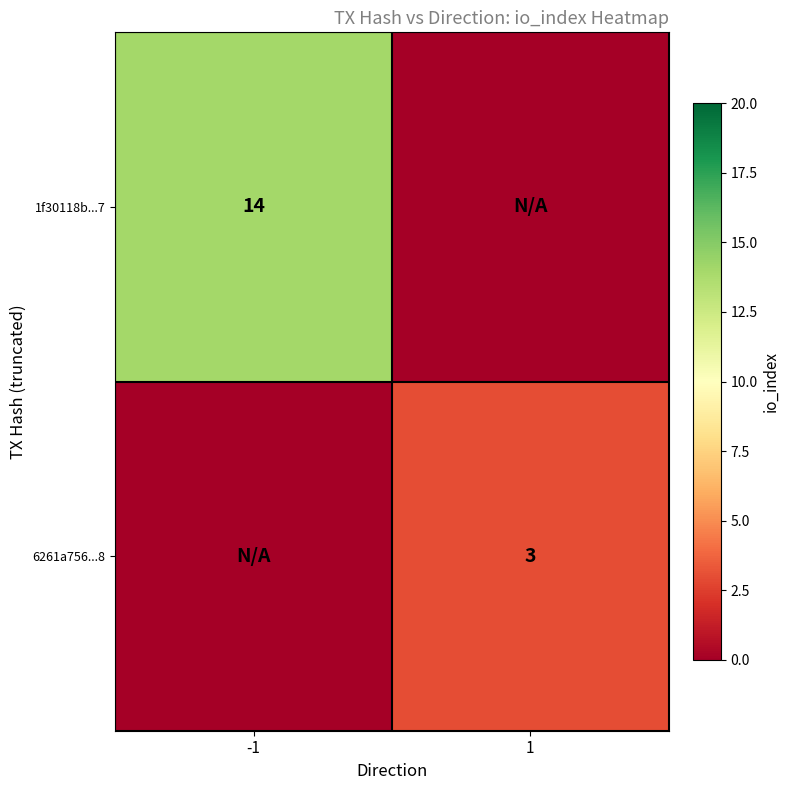

Which has a higher value, 1 or -1?

-1